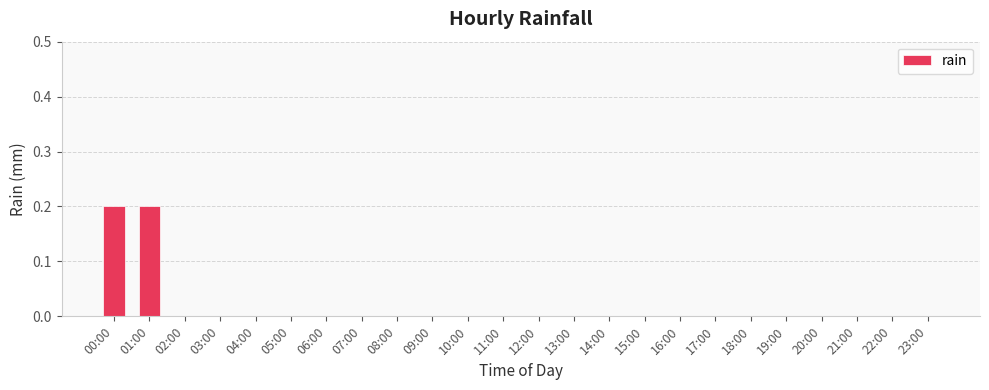

Are the bars horizontal?

No